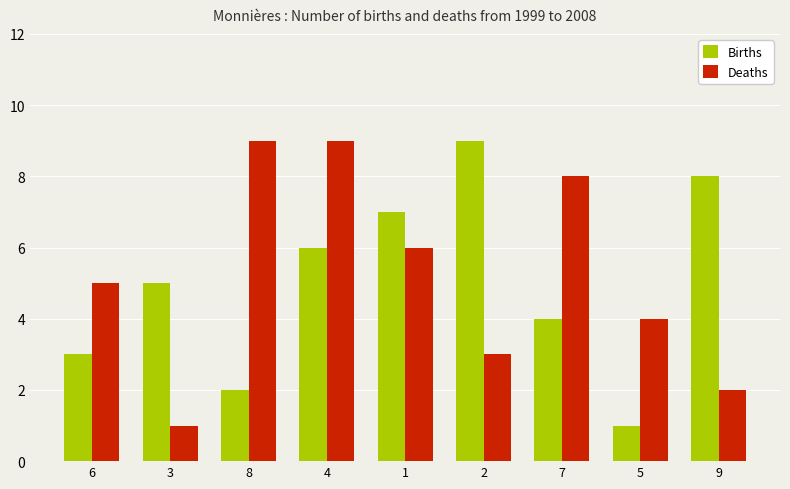

What is the spread (max minus min) of values at 8?

7